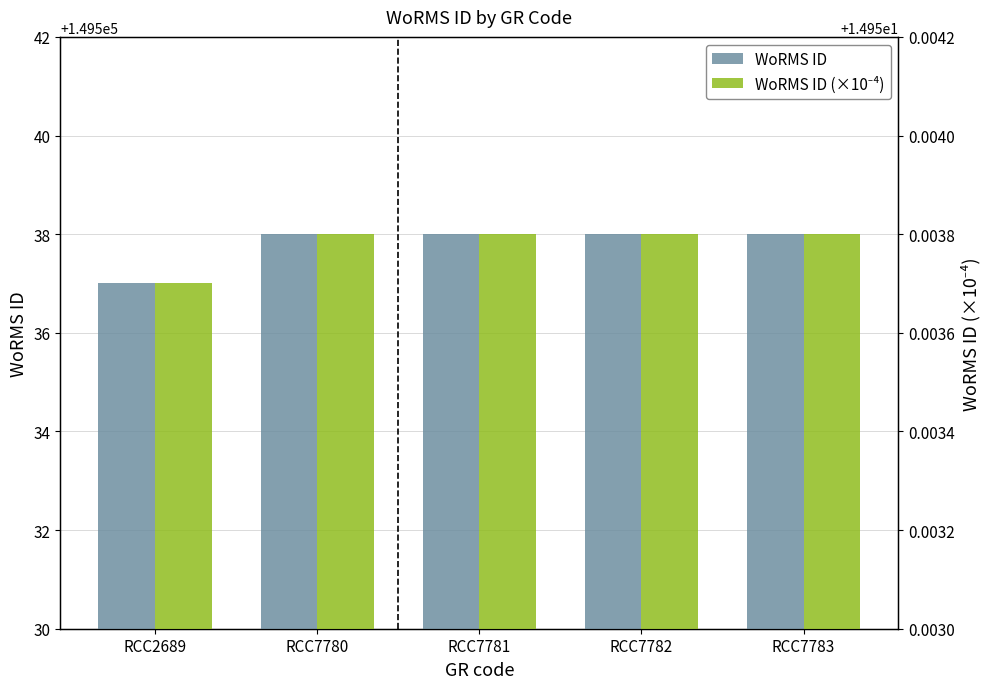

The WoRMS ID (×10⁻⁴) series shows 7.2 at RCC7781. True or false?

False